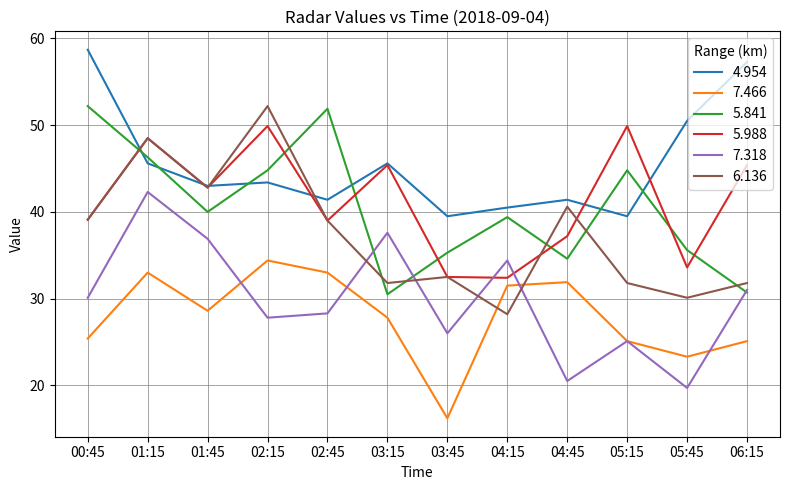

Which series has the largest range (max minus min)?

6.136